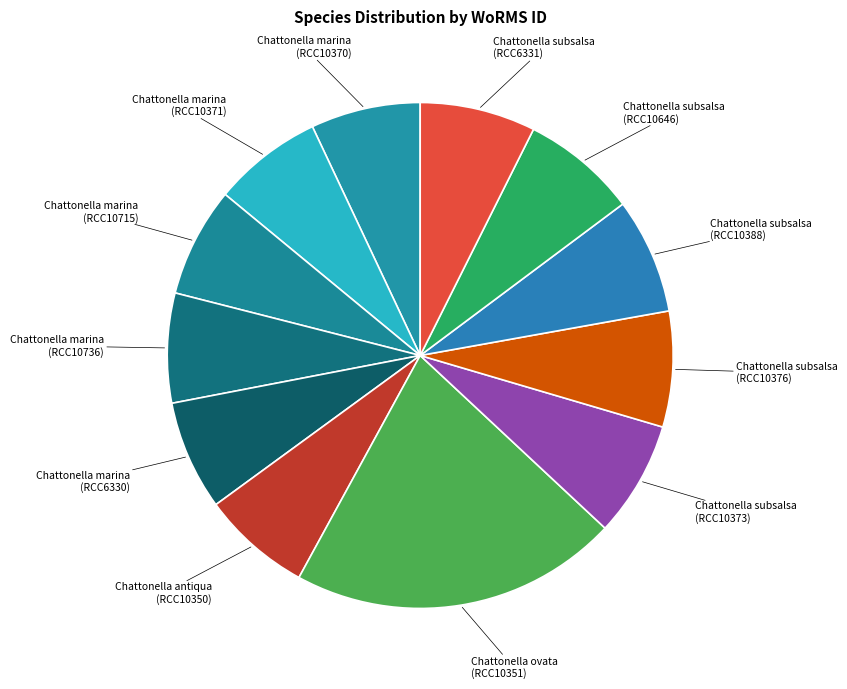

How many slices are in this pie chart?

12